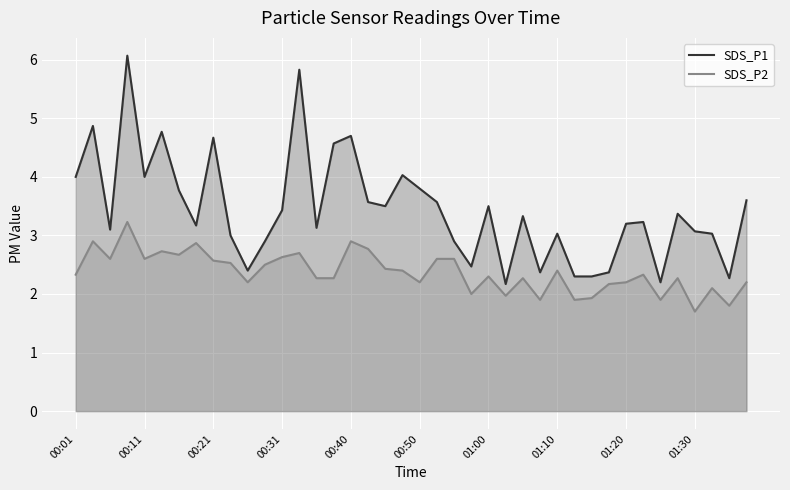

List the series in order of their overall mean, highest first.

SDS_P1, SDS_P2